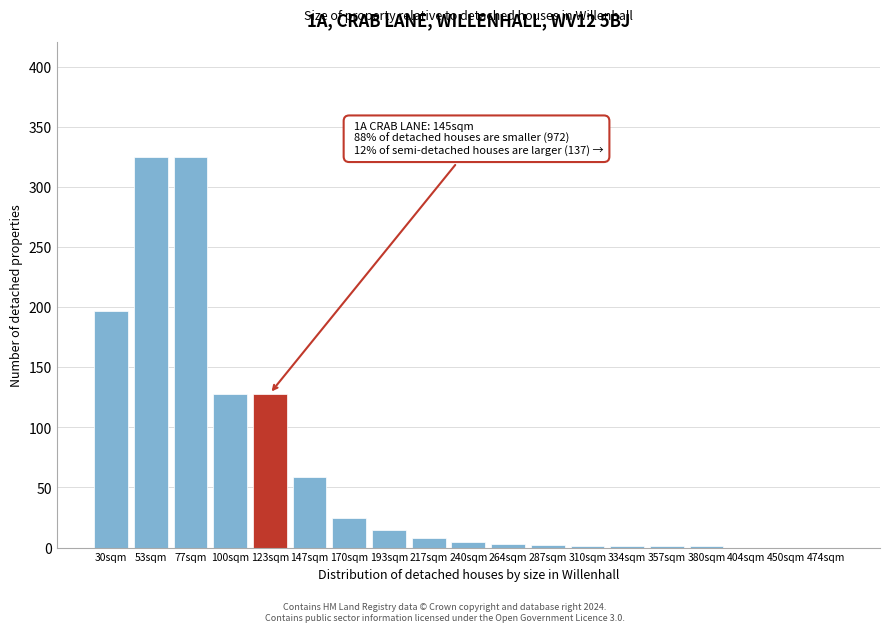

The value at 53sqm is 325. True or false?

True